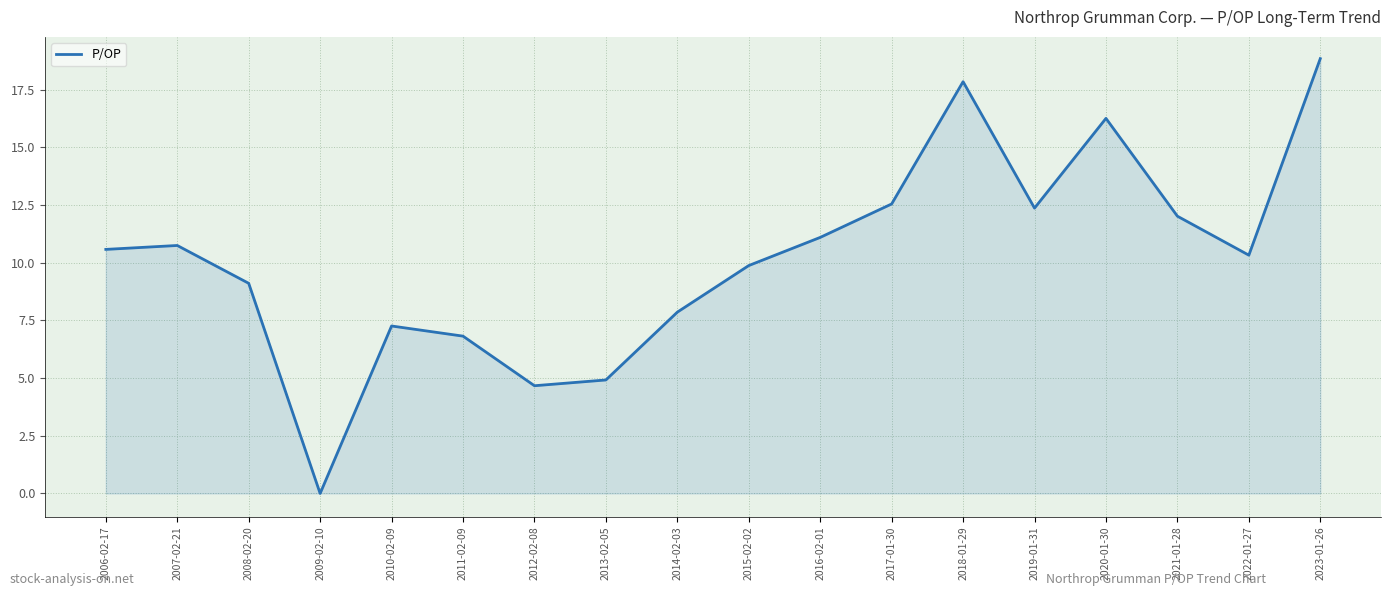

What is the change in value from 2006-02-17 to 2020-01-30?

+5.7